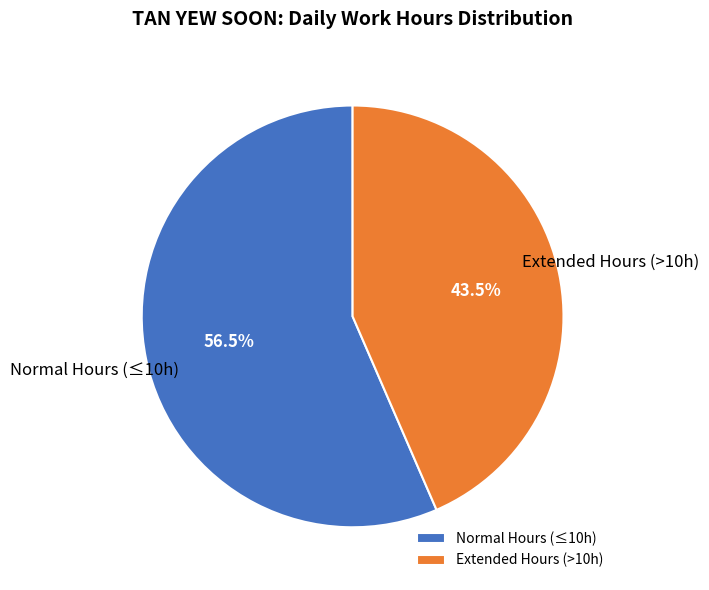

Is there a majority slice in this chart?

Yes